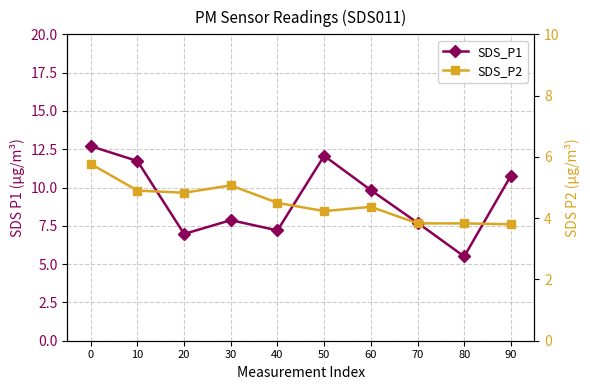

In SDS_P1, how many points are lower than both neighbors (excluding endpoints)?

3